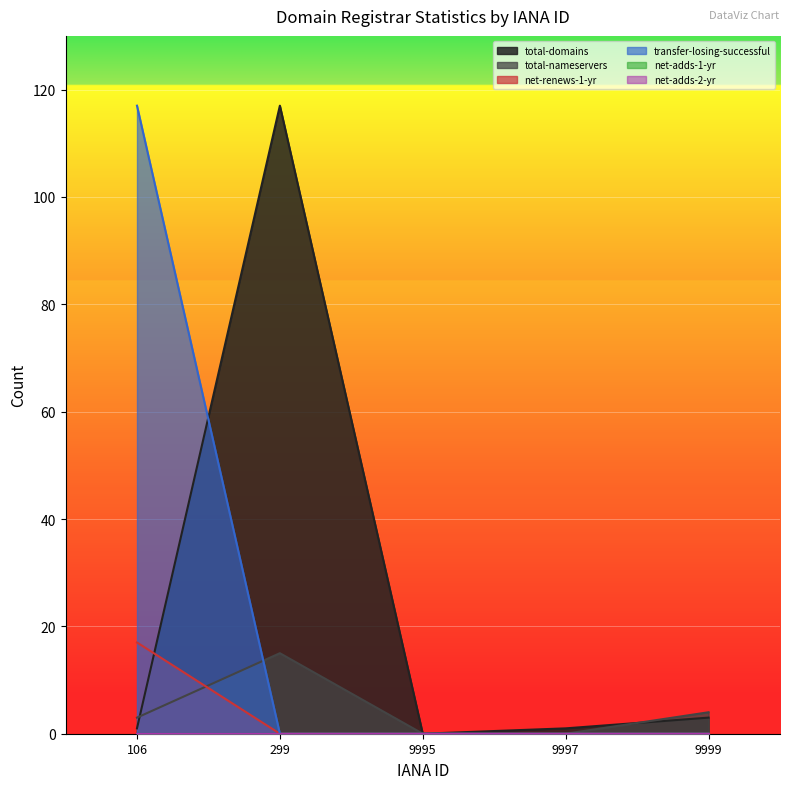

Does the chart display data point markers on the line(s)?

No